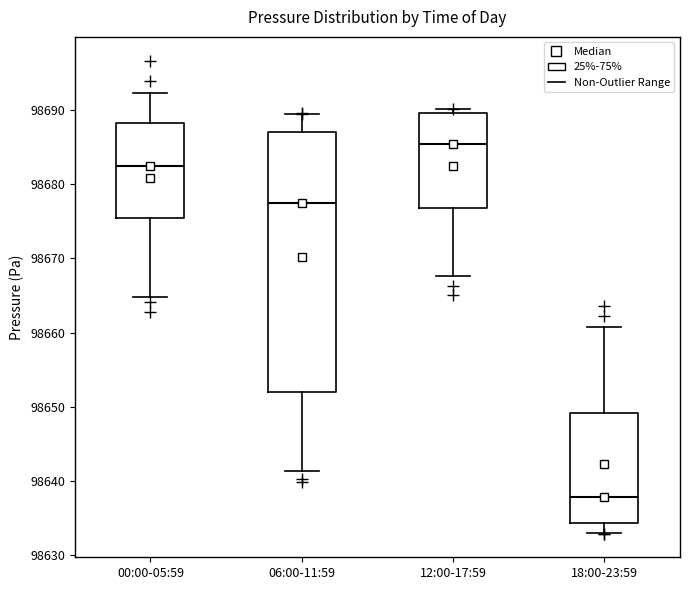

Which box is the tallest, from its lower edge to its upper edge?

06:00-11:59